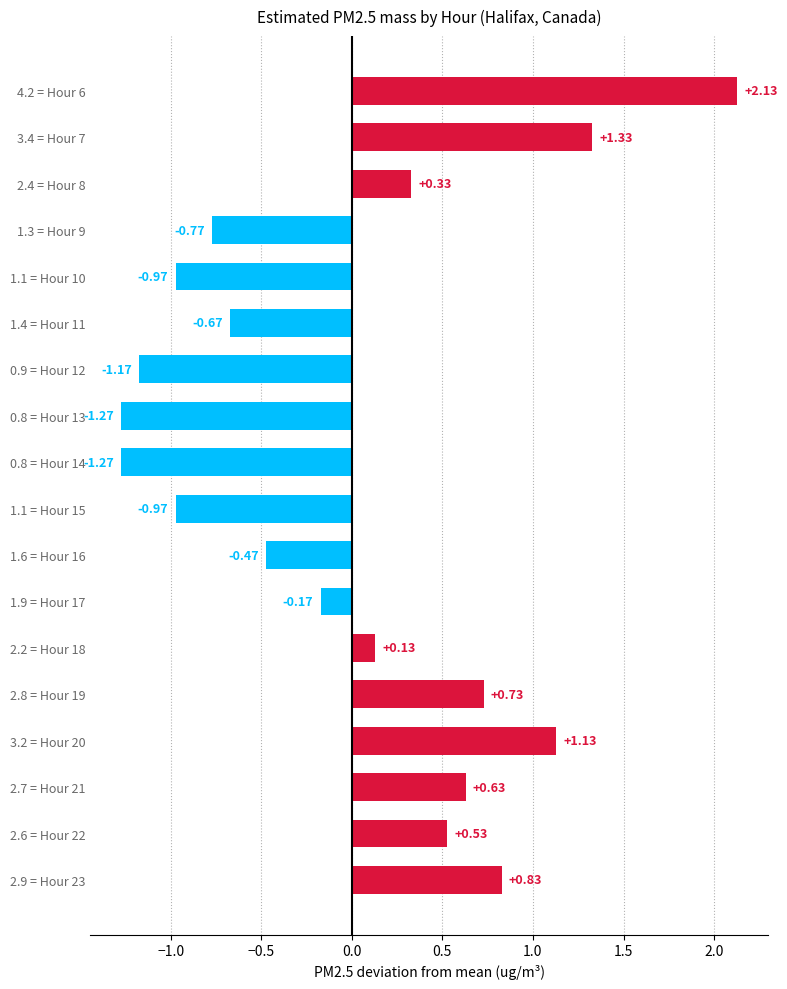

At which category does the chart reach its minimum across all series?

0.8 = Hour 13